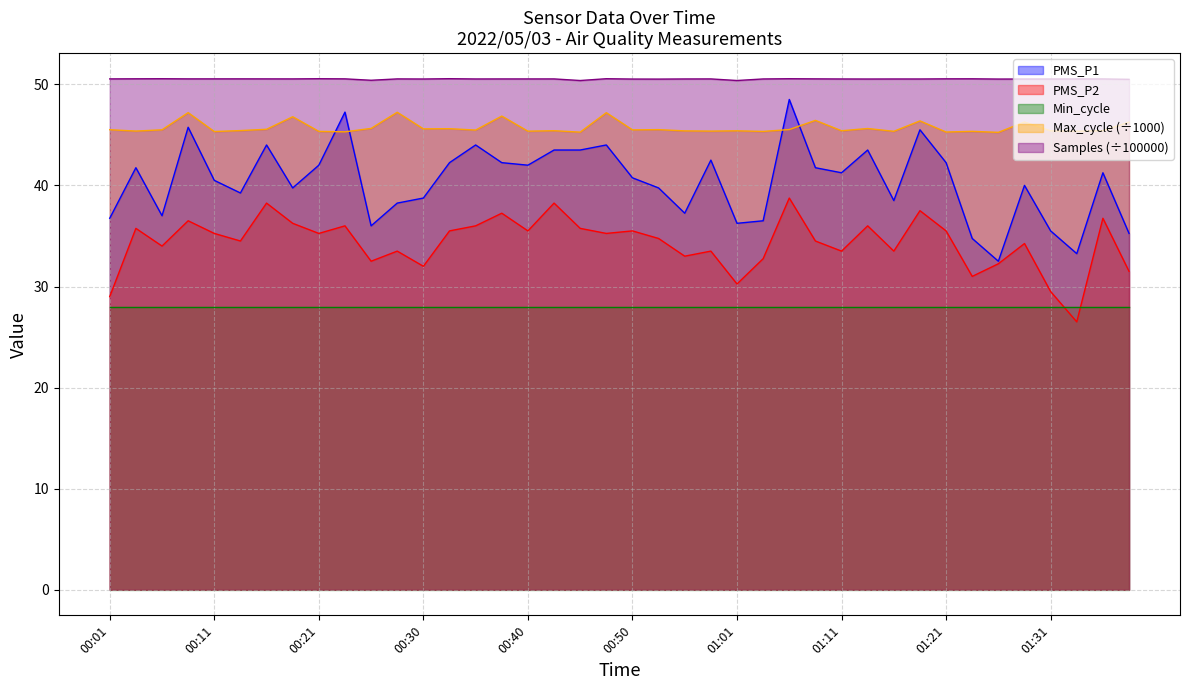

True or false: Samples and PMS_P2 cross at least once.

False